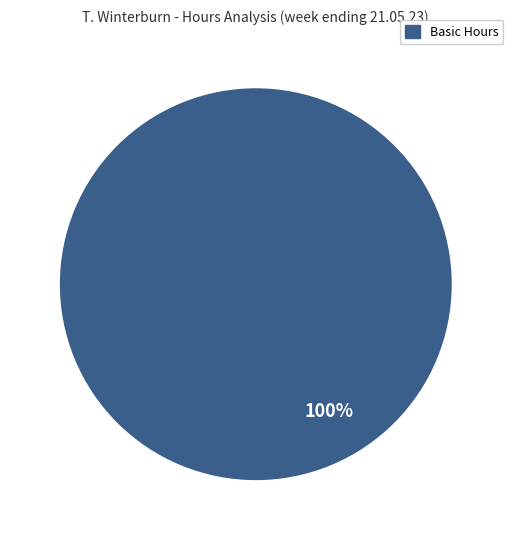

Is there any slice that represents more than half of the pie?

Yes